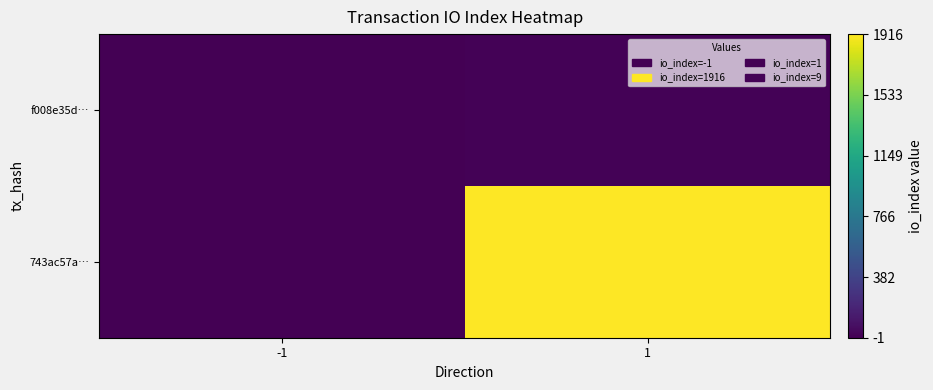

Count the number of categories in the chart.

2